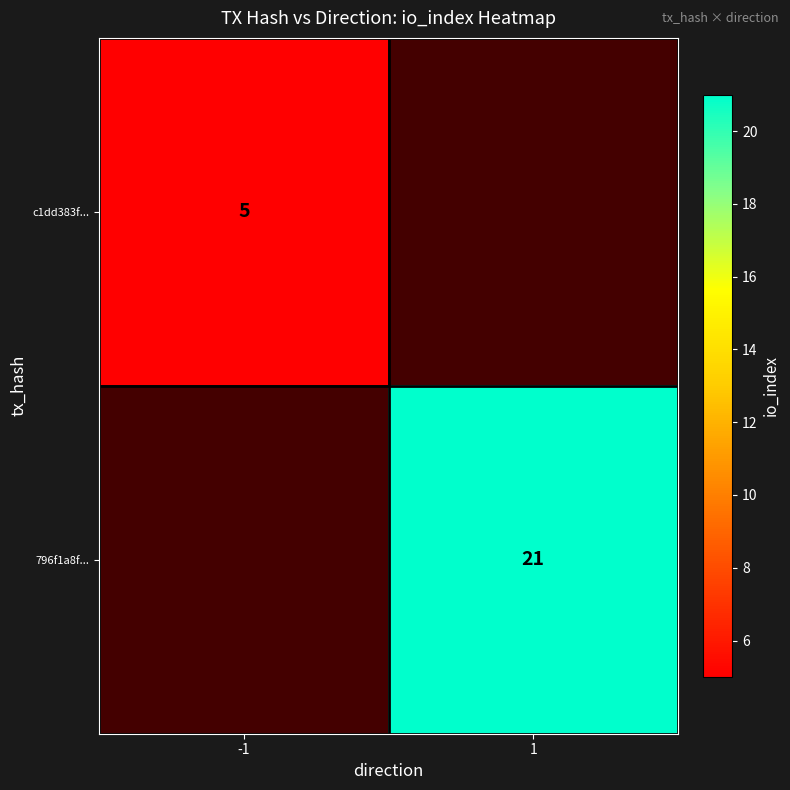

True or false: 796f1a8f... has a value of 38 at 1.

False